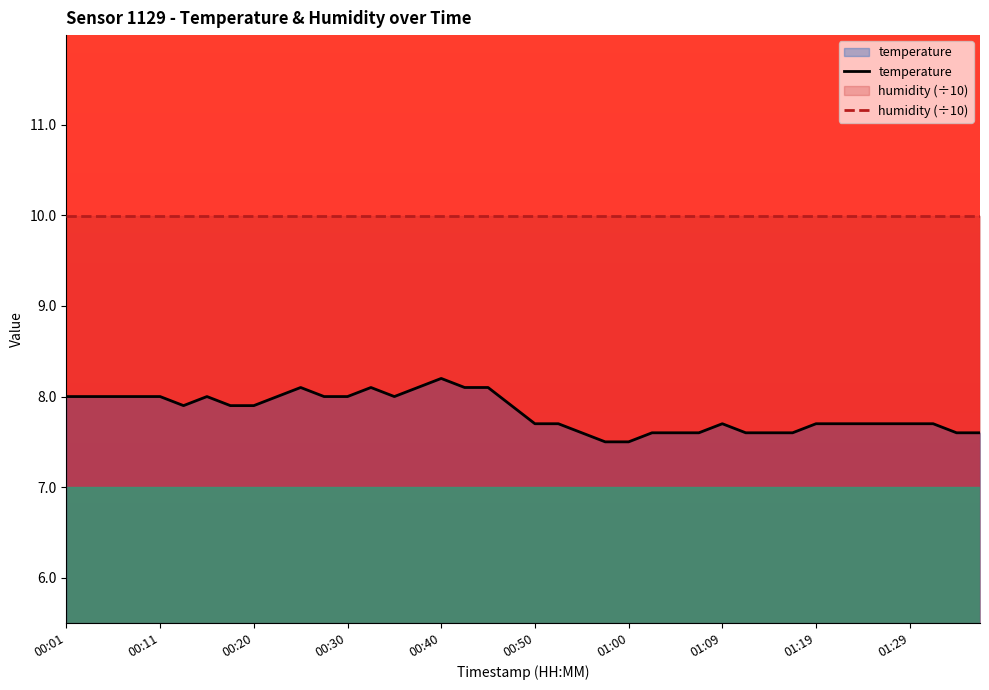

Reading left to right, extract all data points from this chart.

temperature: 8.0	8.0	8.0	8.0	8.0	7.9	8.0	7.9	7.9	8.0	8.1	8.0	8.0	8.1	8.0	8.1	8.2	8.1	8.1	7.9	7.7	7.7	7.6	7.5	7.5	7.6	7.6	7.6	7.7	7.6	7.6	7.6	7.7	7.7	7.7	7.7	7.7	7.7	7.6	7.6
humidity (÷10): 10.0	10.0	10.0	10.0	10.0	10.0	10.0	10.0	10.0	10.0	10.0	10.0	10.0	10.0	10.0	10.0	10.0	10.0	10.0	10.0	10.0	10.0	10.0	10.0	10.0	10.0	10.0	10.0	10.0	10.0	10.0	10.0	10.0	10.0	10.0	10.0	10.0	10.0	10.0	10.0